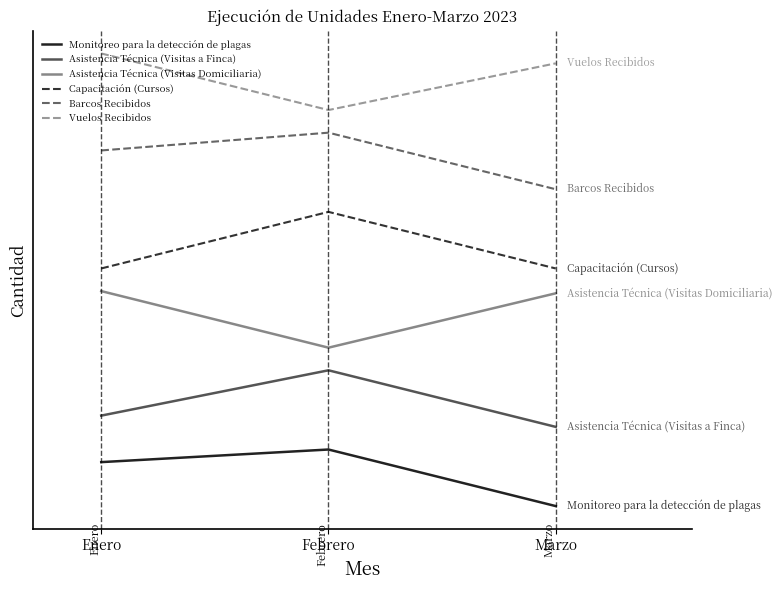

What is the value of the Asistencia Técnica (Visitas Domiciliaria) point at the 3rd from the left?

3.8